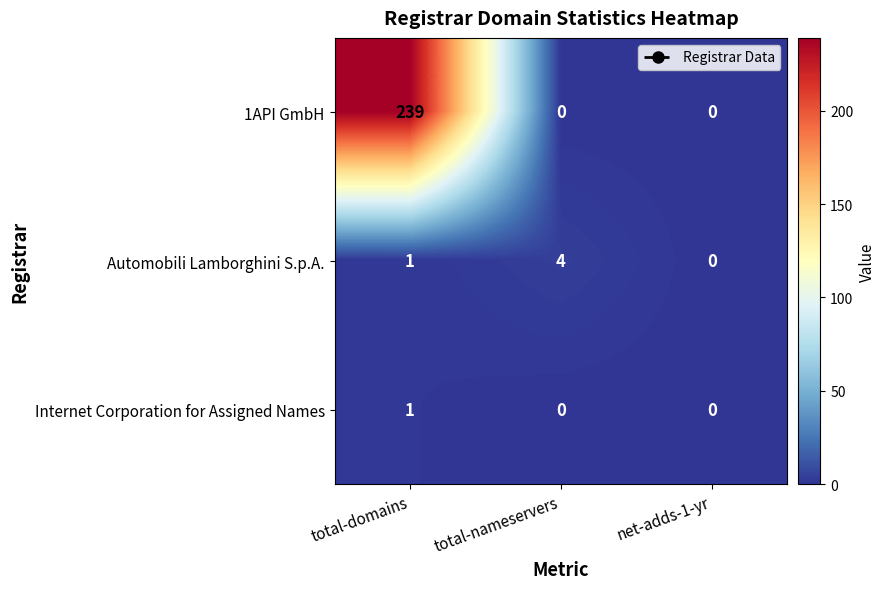

Count the Automobili Lamborghini S.p.A. values in the range 0 to 4.

3